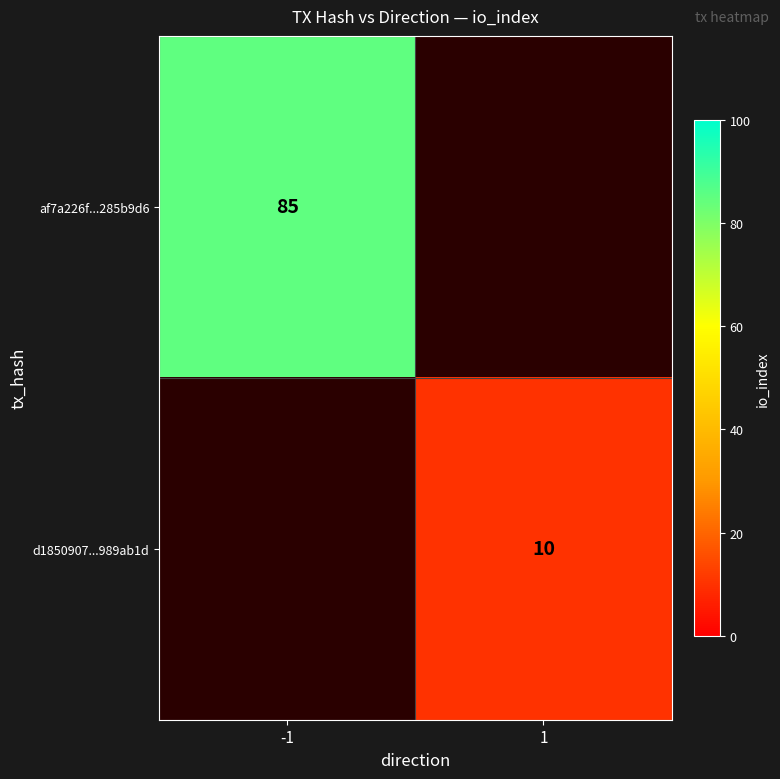

Is it true that af7a226f...285b9d6 equals 118.8 at -1?

False